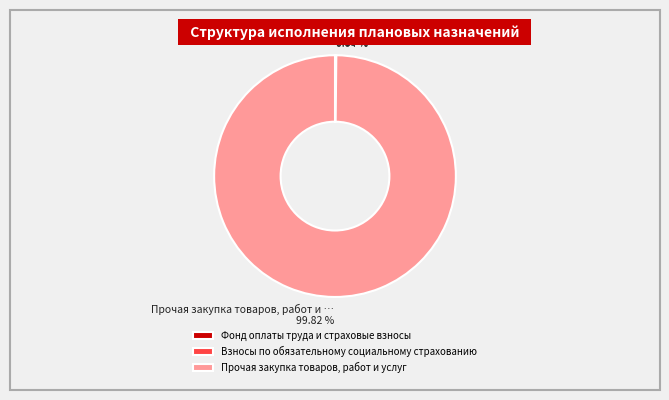

To the nearest percent, what is the difference between the largest and smallest slice percentages?

100%